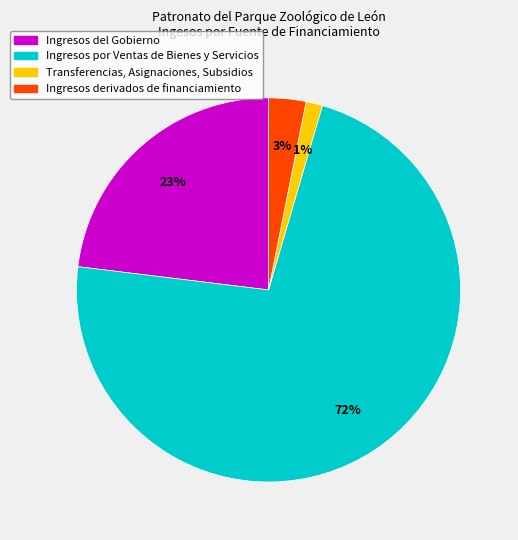

Do Ingresos derivados de financiamiento and Ingresos del Gobierno together represent more than half of the pie?

No